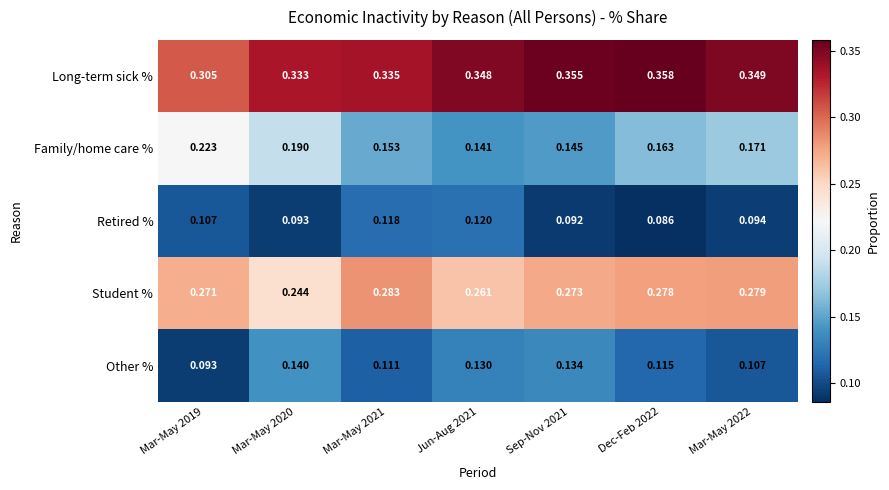

Rank the series by their maximum value, from highest to lowest.

Long-term sick %, Student %, Family/home care %, Other %, Retired %